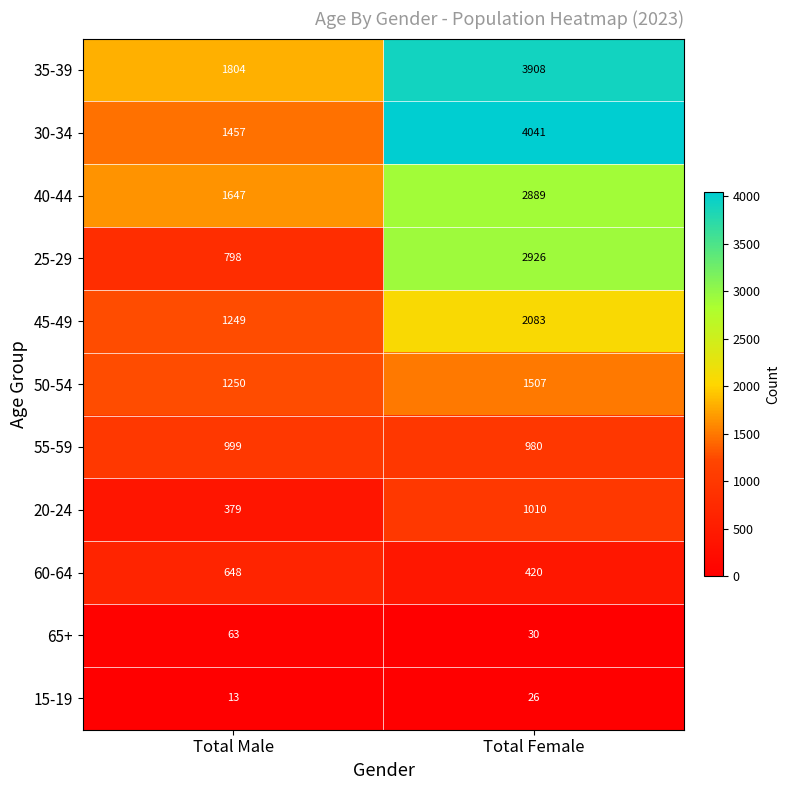

Rank the series at Total Male from lowest to highest value.

15-19, 65+, 20-24, 60-64, 25-29, 55-59, 45-49, 50-54, 30-34, 40-44, 35-39